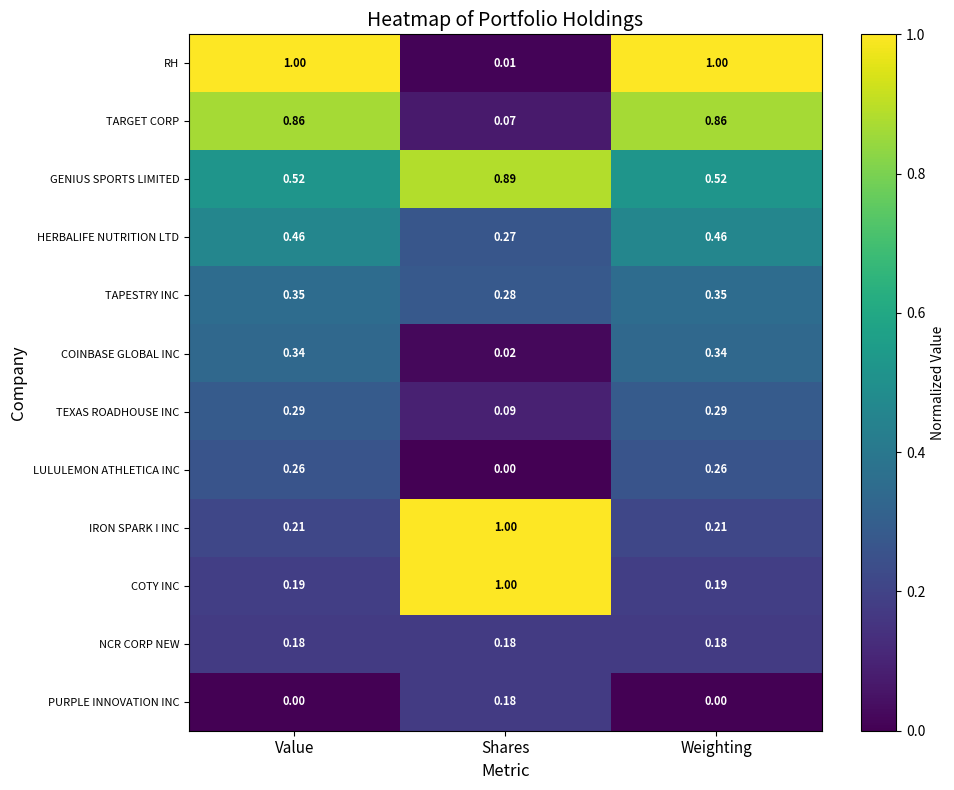

Which series has the largest total across all categories?

RH